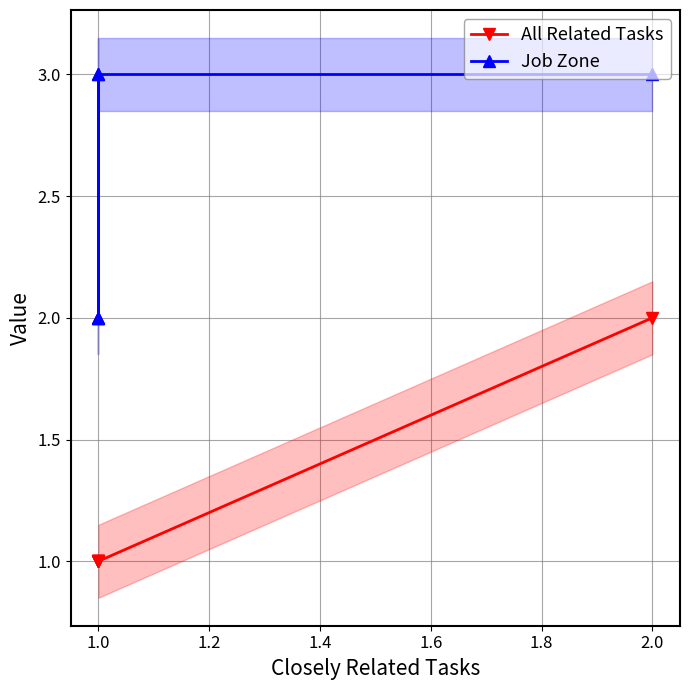

What is the difference between the highest and lowest values at 1.0?

1